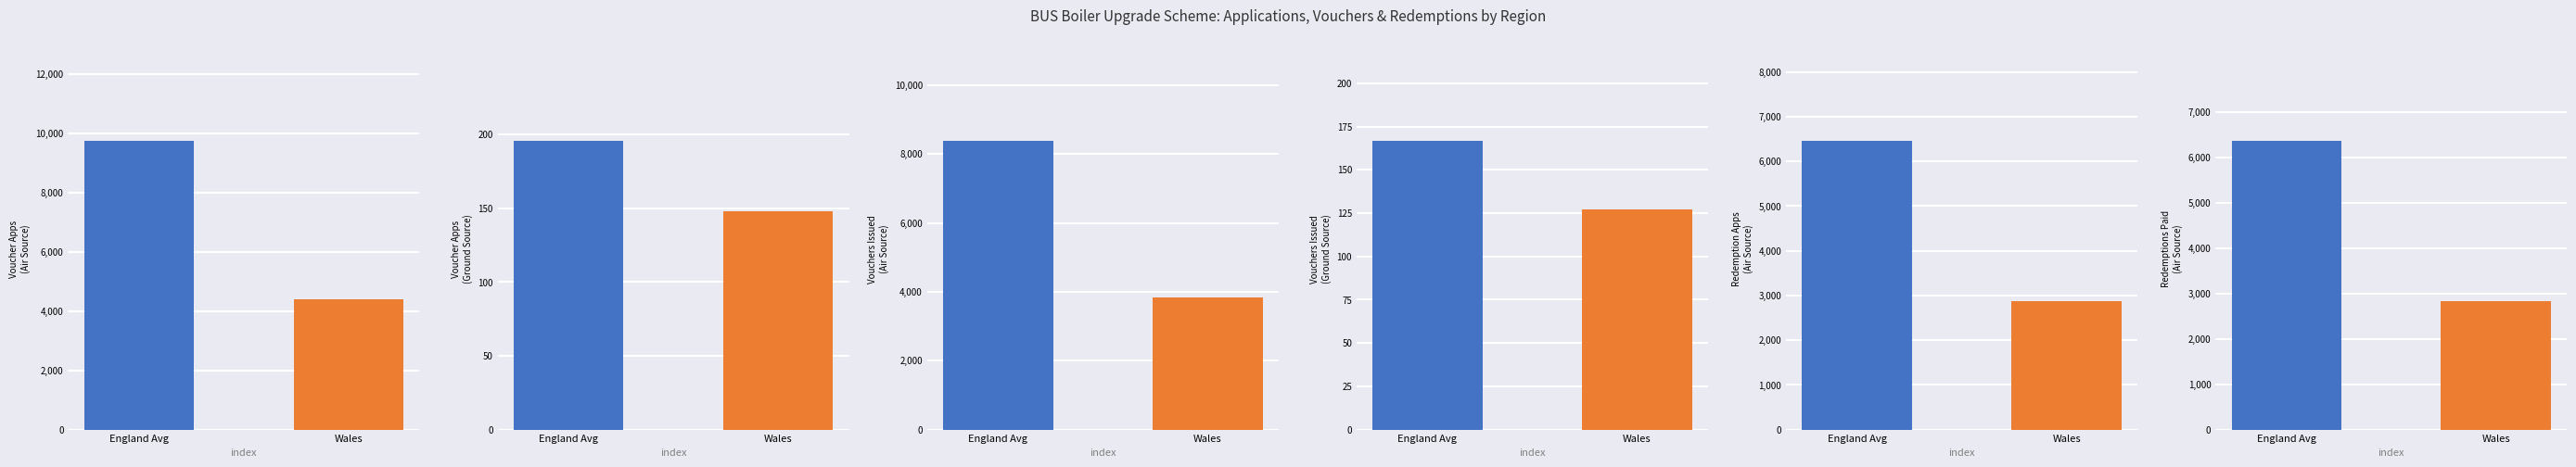

Rank the series by their maximum value, from lowest to highest.

Vouchers Issued (Ground Source), Voucher Apps Received (Ground Source), Redemptions Paid (Air Source), Redemption Apps (Air Source), Vouchers Issued (Air Source), Voucher Apps Received (Air Source)